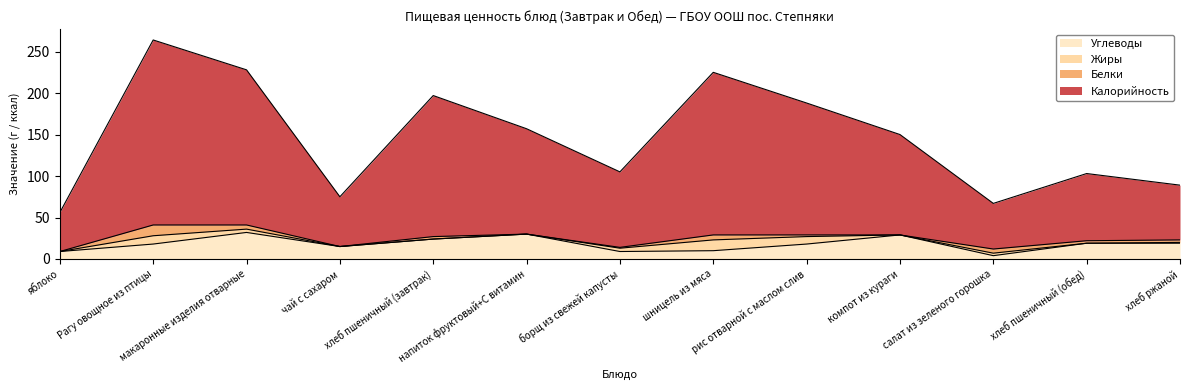

What is the spread (max minus min) of values at рис отварной с маслом слив?

170